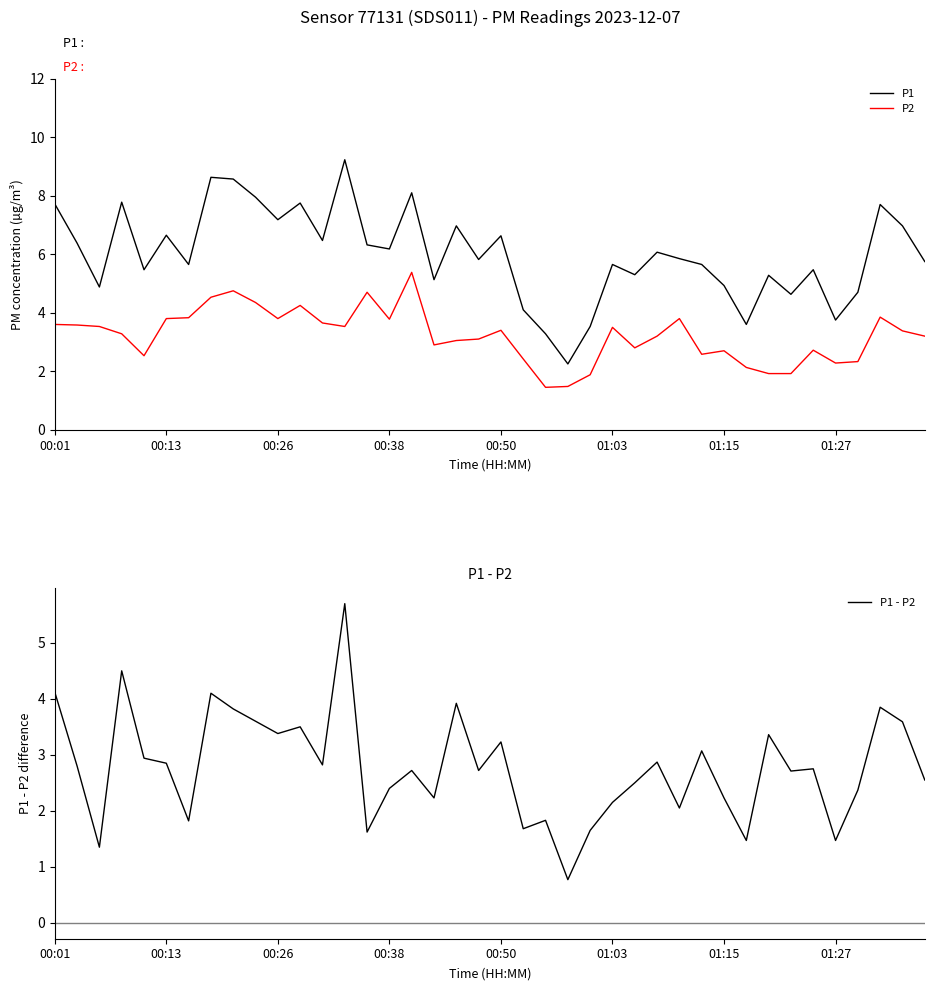

What are all the series names shown in the legend?

P1, P2, P1 - P2